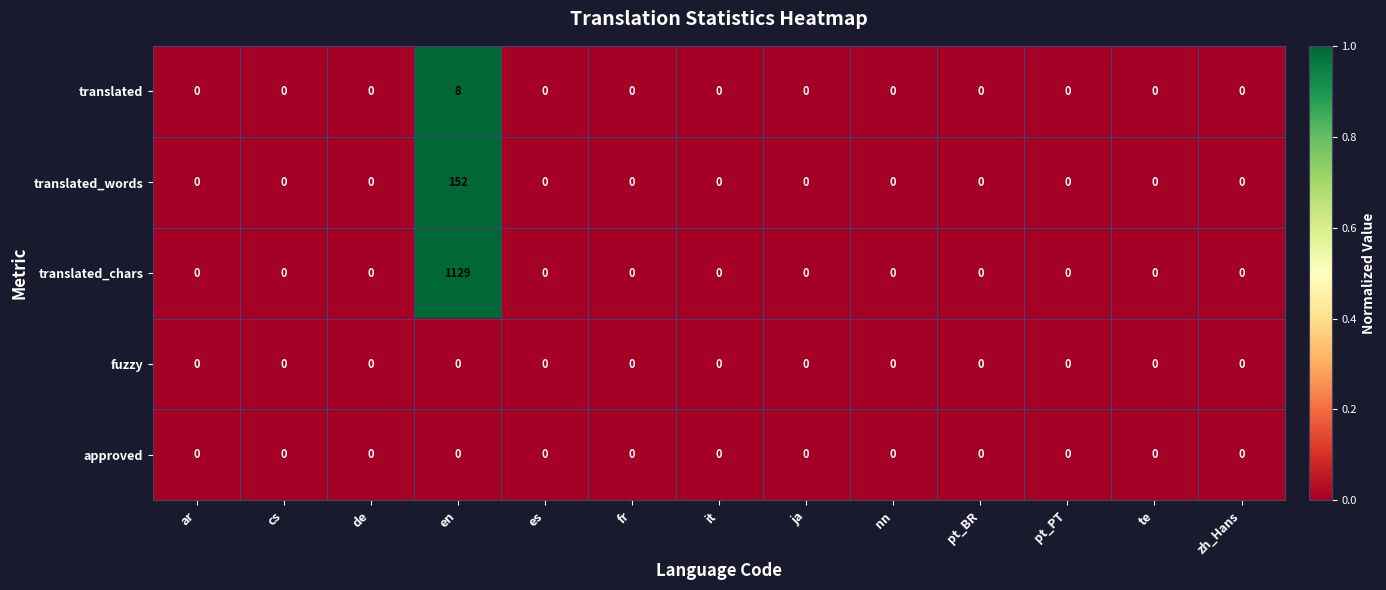

Which series has the widest spread of values?

translated_chars